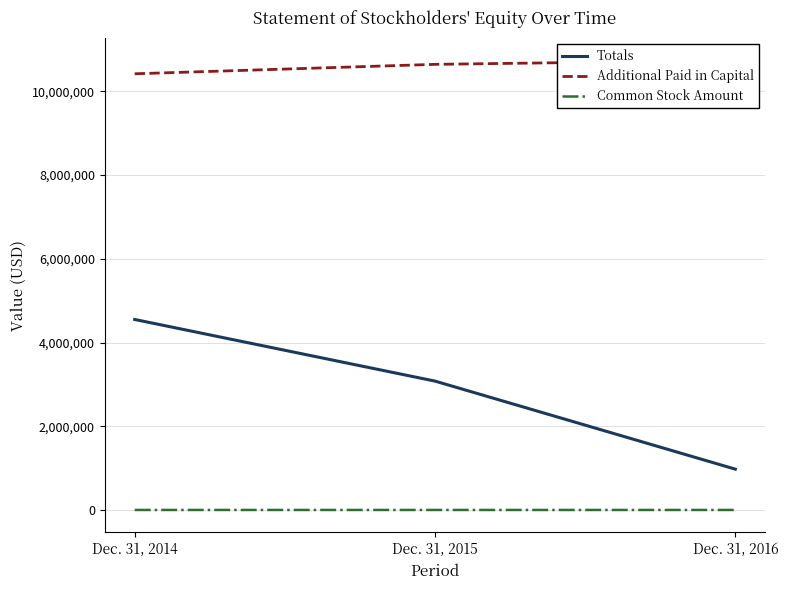

Which series changed the most between Dec. 31, 2014 and Dec. 31, 2016?

Totals